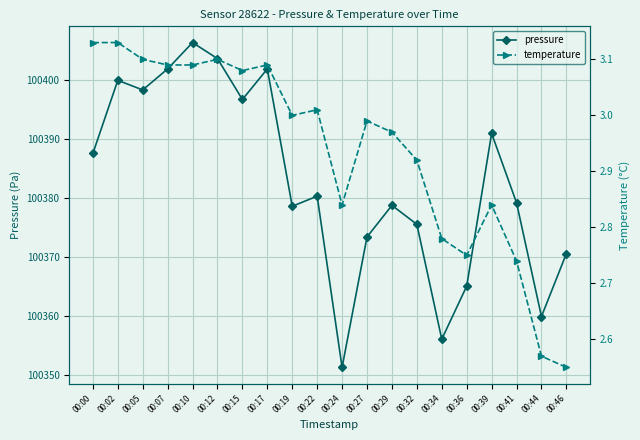

Which has a higher value, 00:17 or 00:12?

00:12